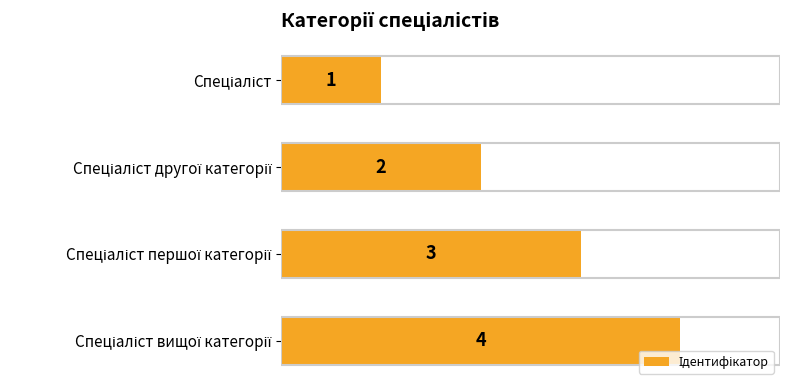

What is the sum of all values?

10